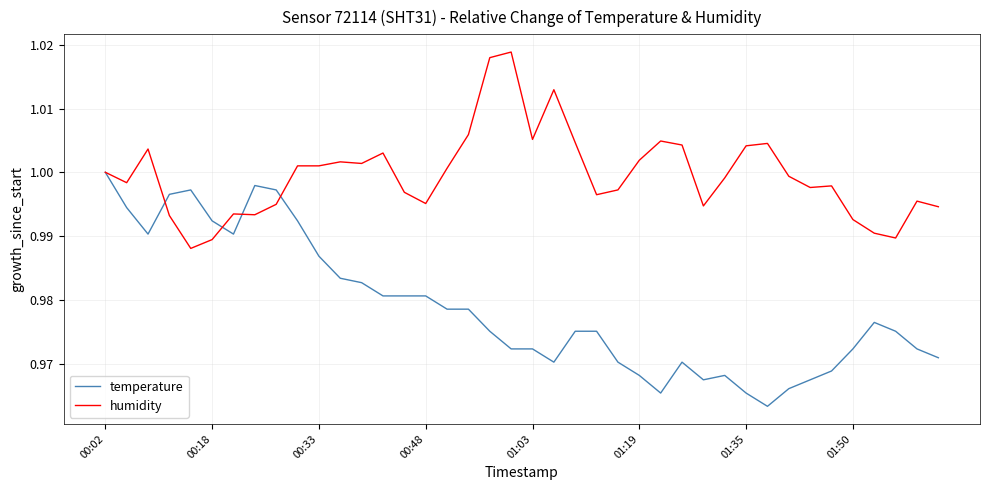

Which series has the largest total across all categories?

humidity